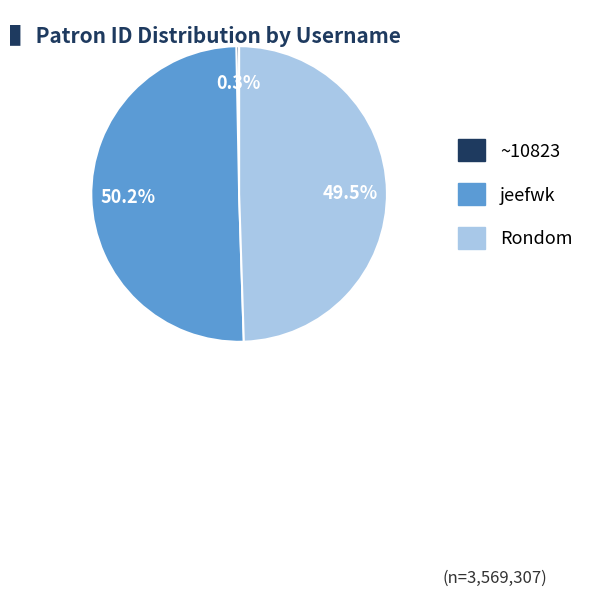

How many slices are in this pie chart?

3